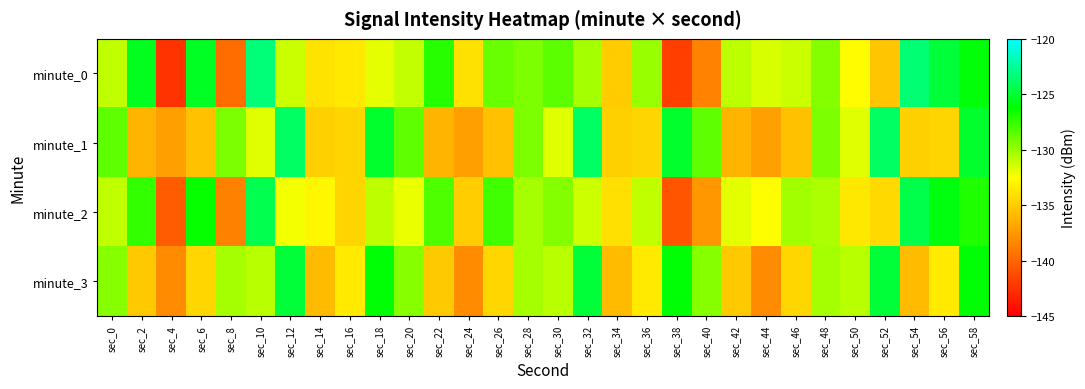

Rank the series by their maximum value, from highest to lowest.

minute_0, minute_1, minute_2, minute_3